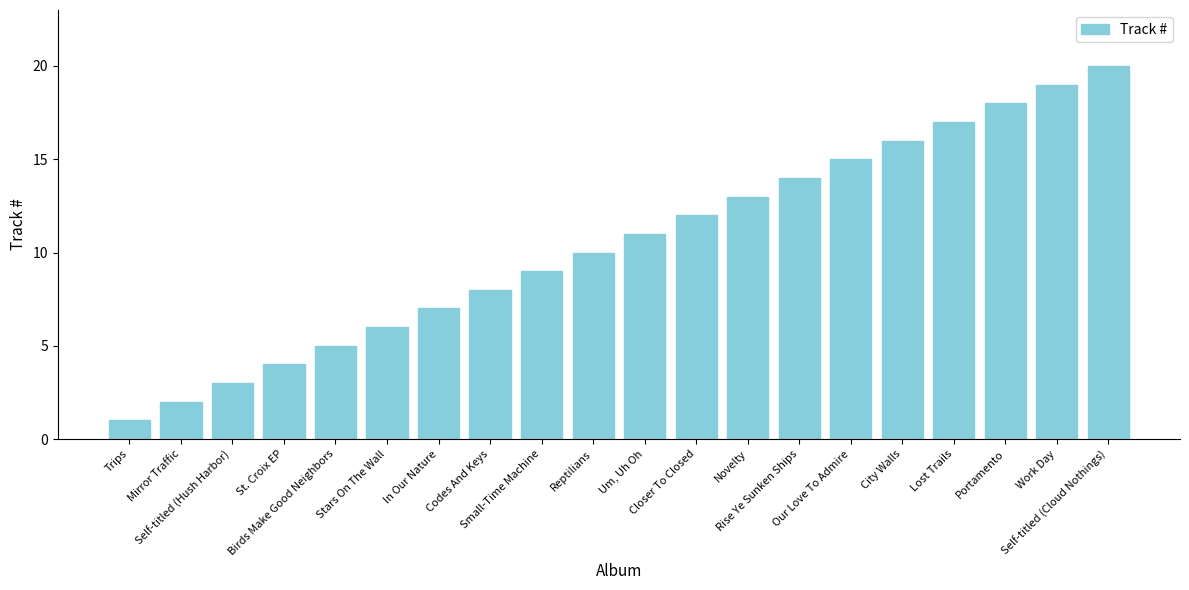

What is the sum of all values?

210